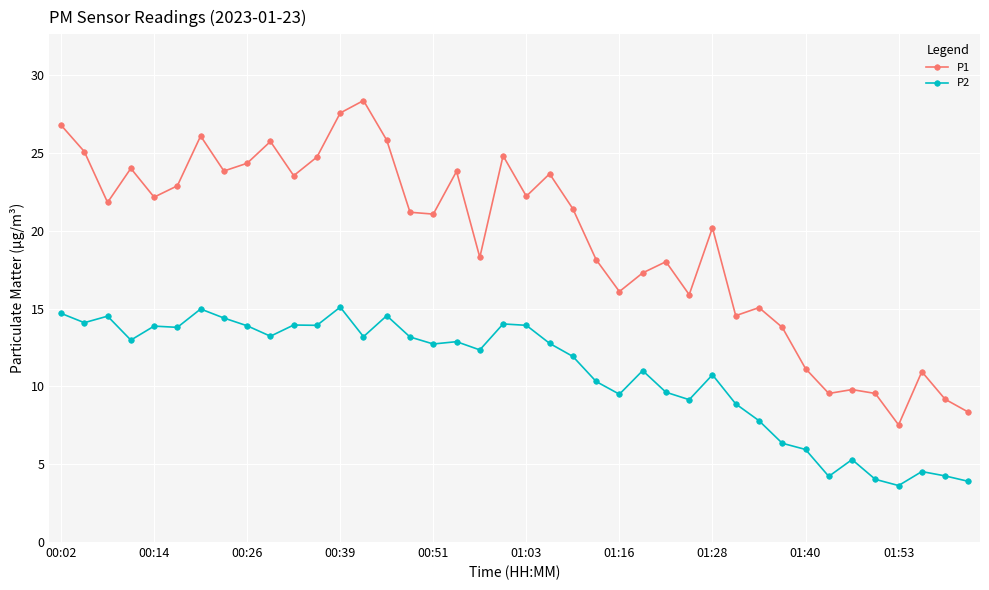

True or false: P2 has more than 2 interior local peaks.

True